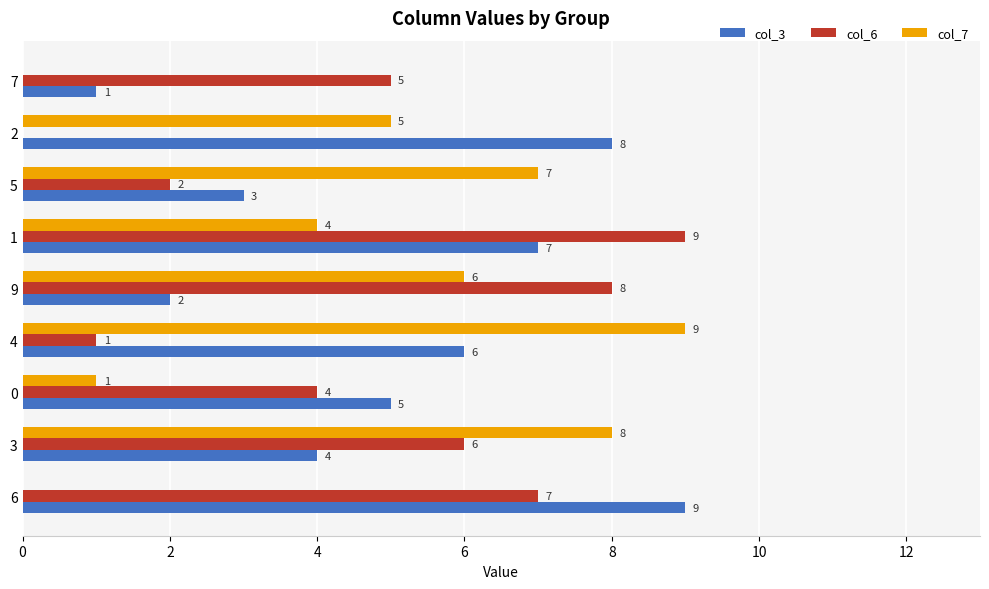

Which series changed the most between 5 and 7?

col_7